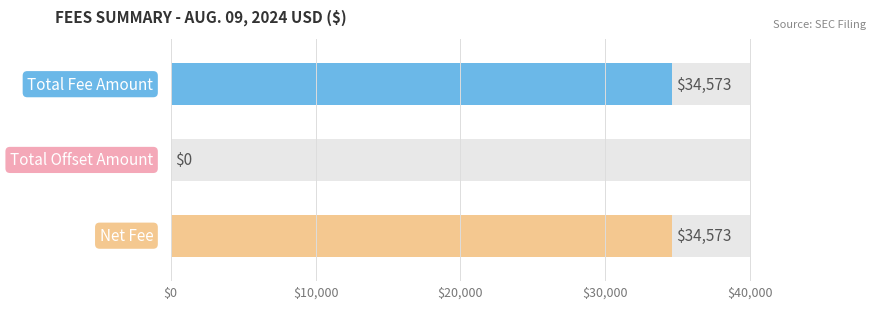

What is the difference between the maximum and minimum values?

34573